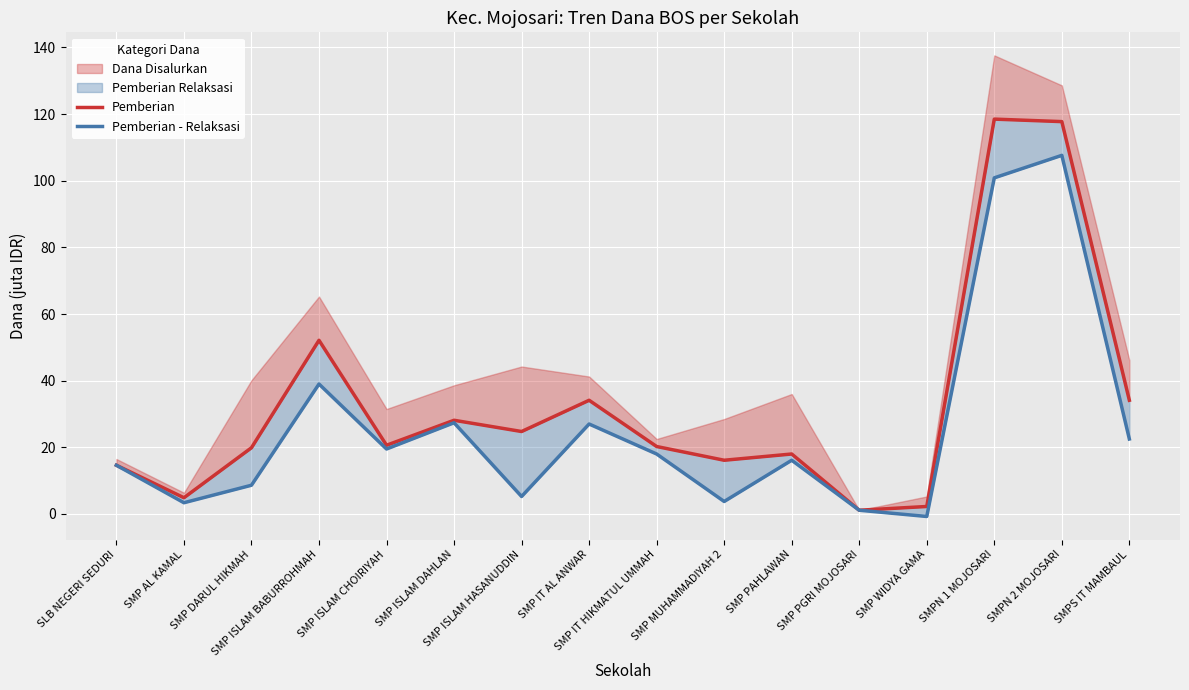

What is the label of the 5th point from the left?

SMP ISLAM CHOIRIYAH